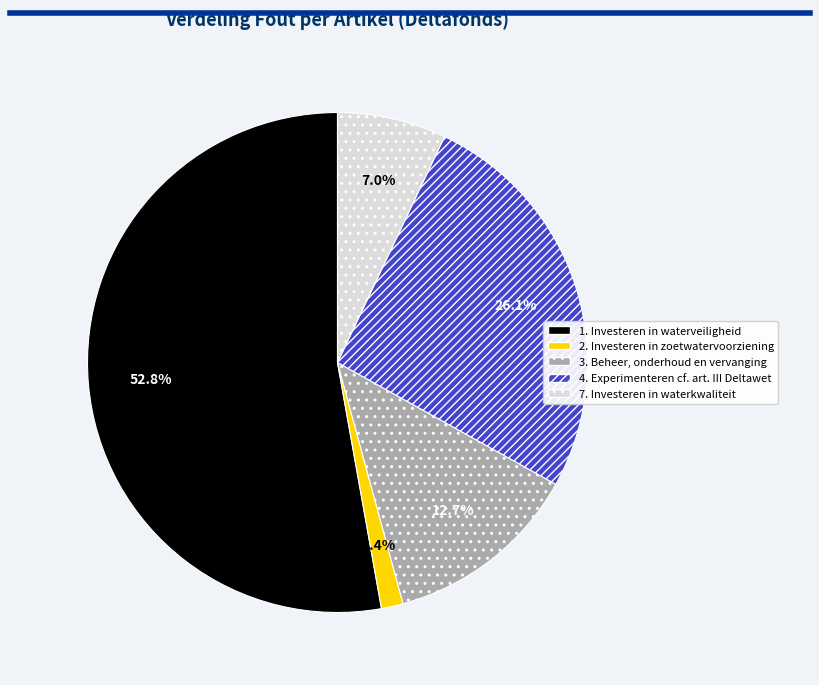

To the nearest percent, what percentage of the pie is 2. Investeren in zoetwatervoorziening?

1%